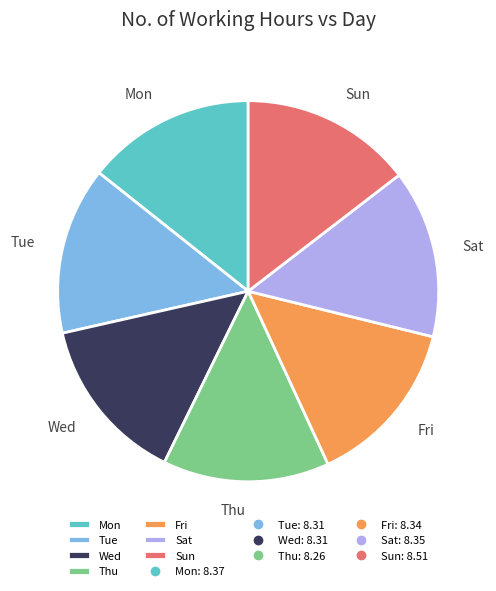

Is there a majority slice in this chart?

No